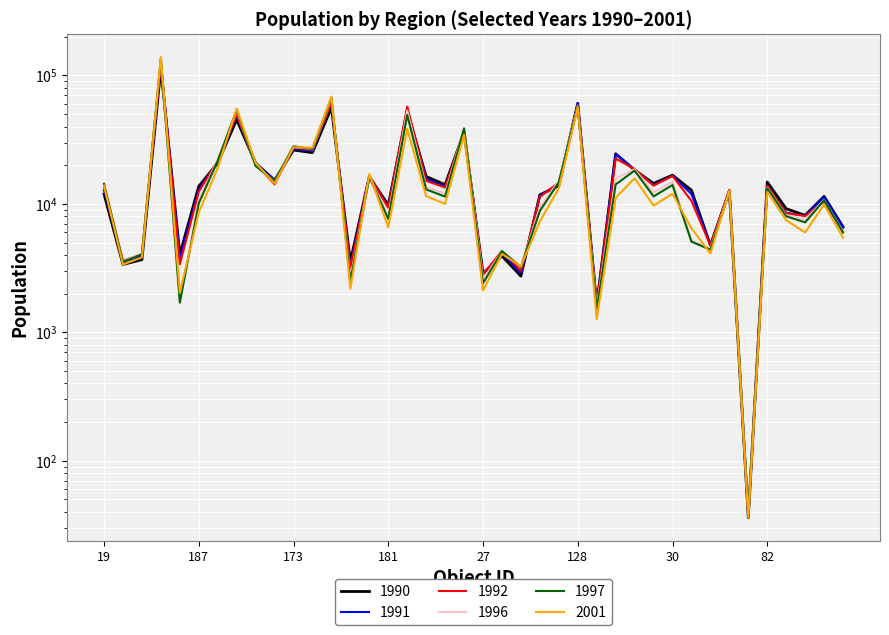

What is the maximum value for 1991?

122420